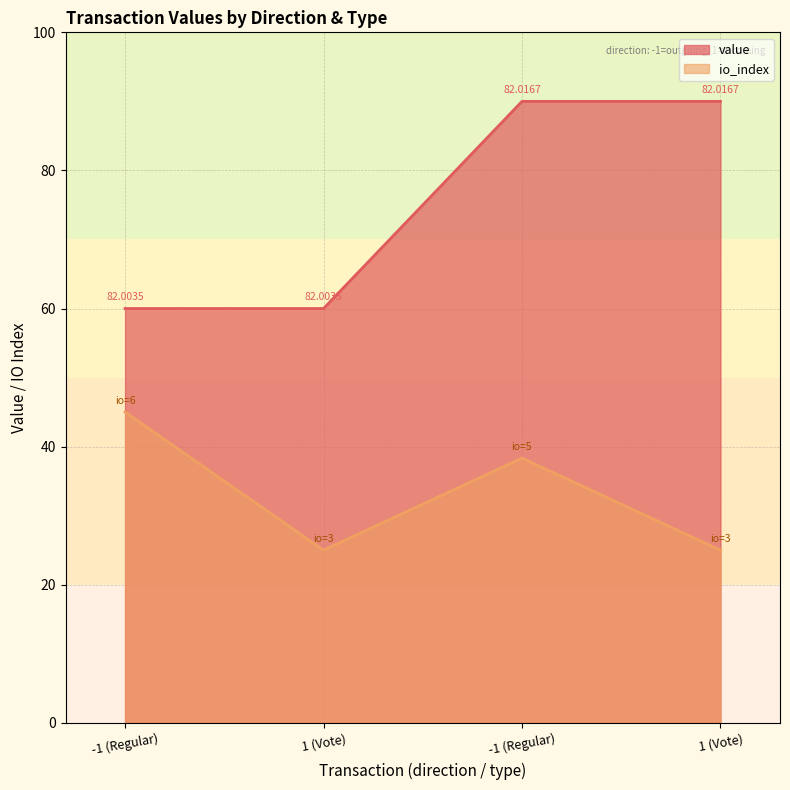

True or false: io_index and value cross at least once.

False